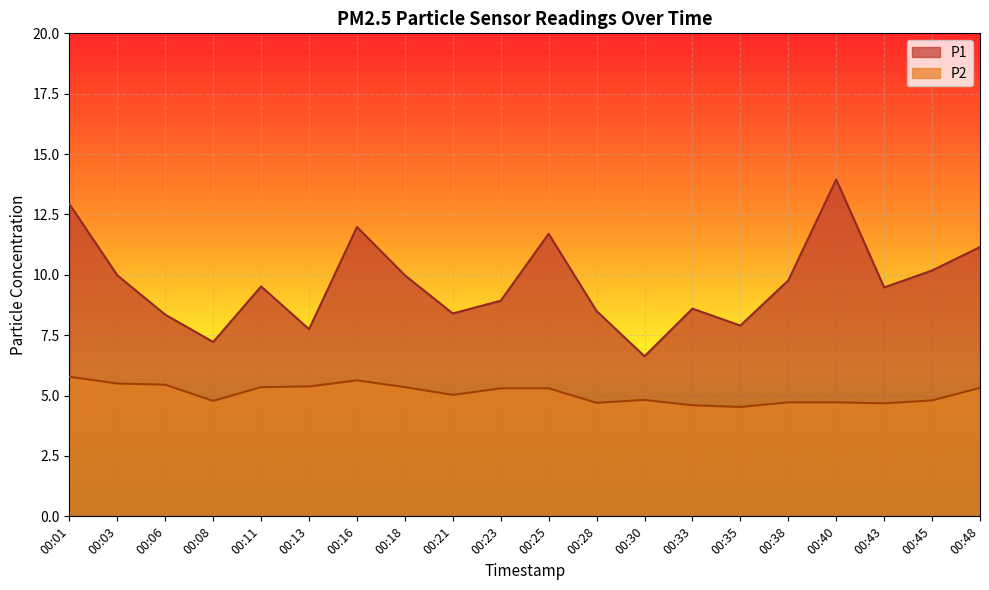

True or false: P2 and P1 cross at least once.

False